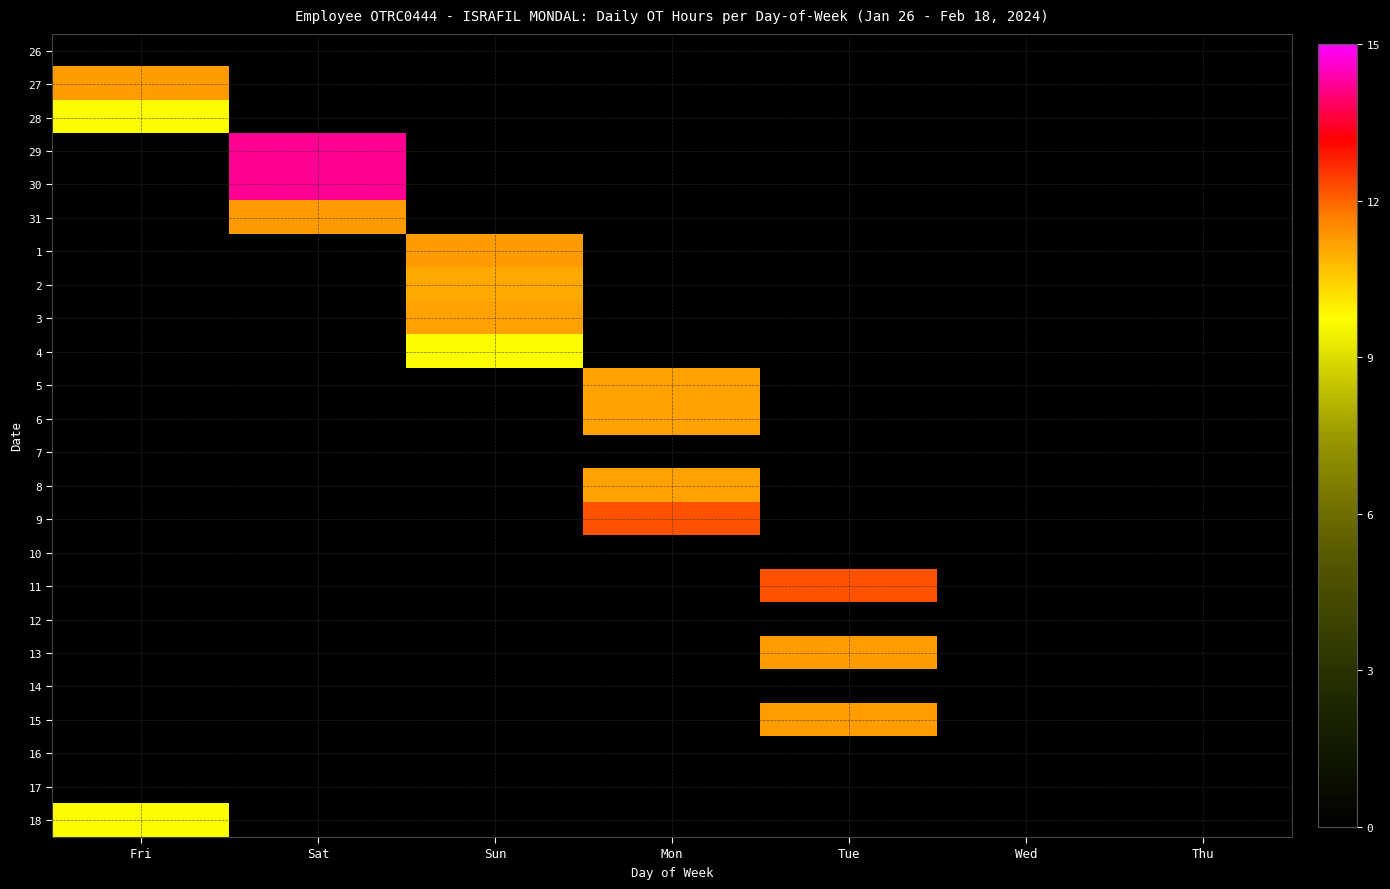

Which has a higher value, Wed or Fri?

Wed